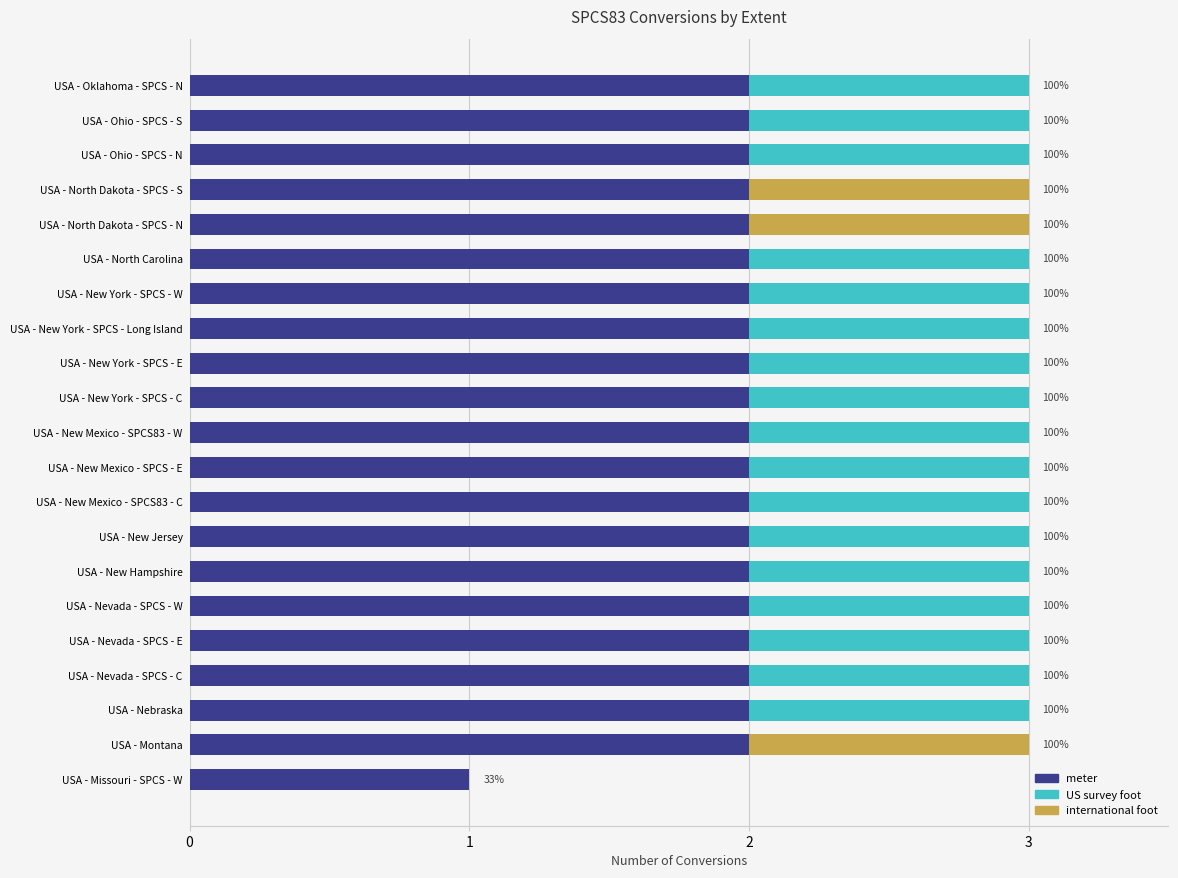

What is the sum of all meter values?

41